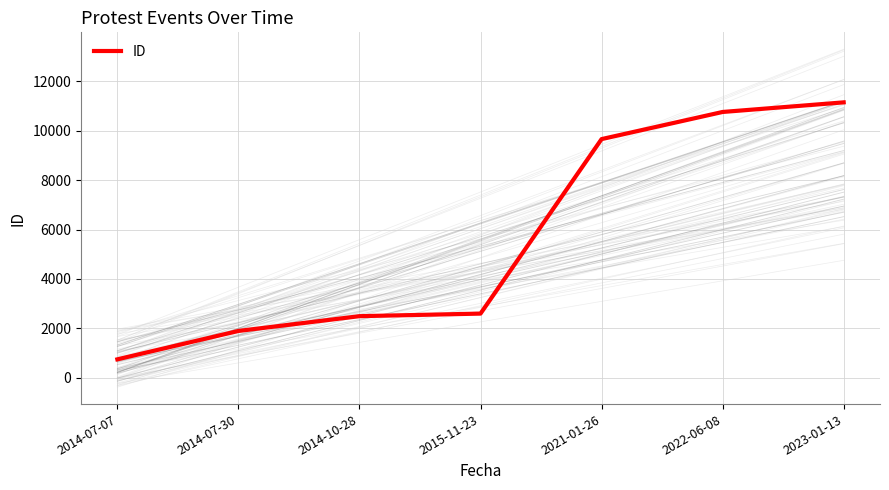

True or false: the data has more than 0 interior local peaks.

False